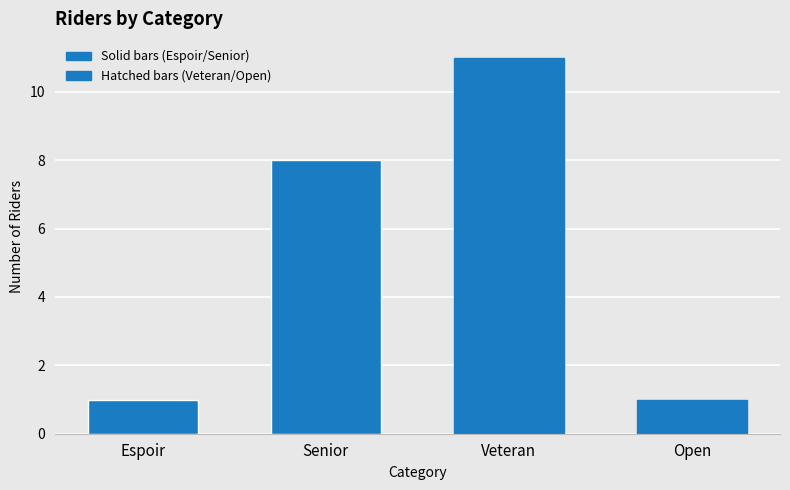

List the labels in order of value, largest first.

Veteran, Senior, Espoir, Open